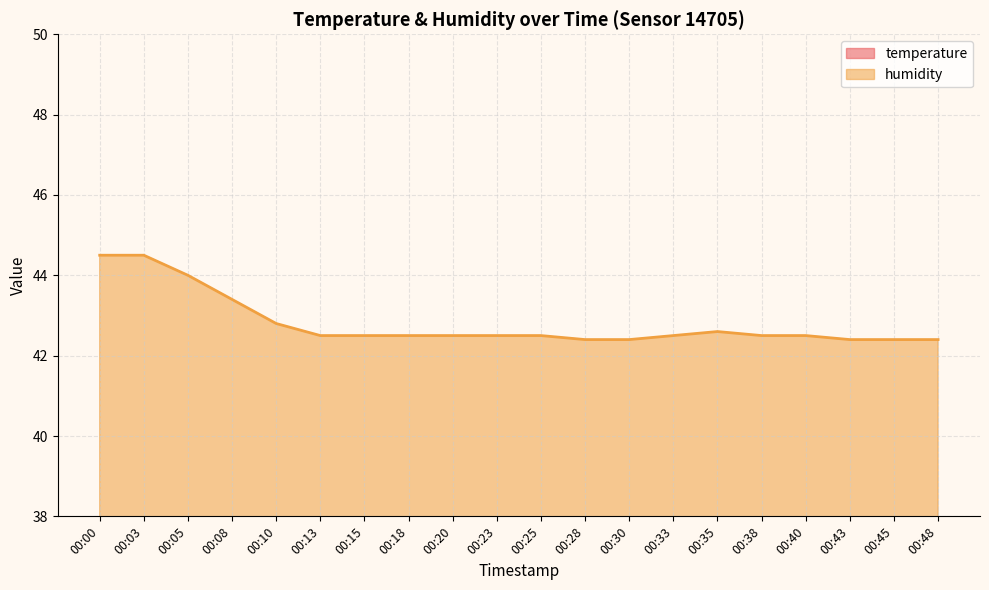

How many temperature values are between 22 and 23?

16